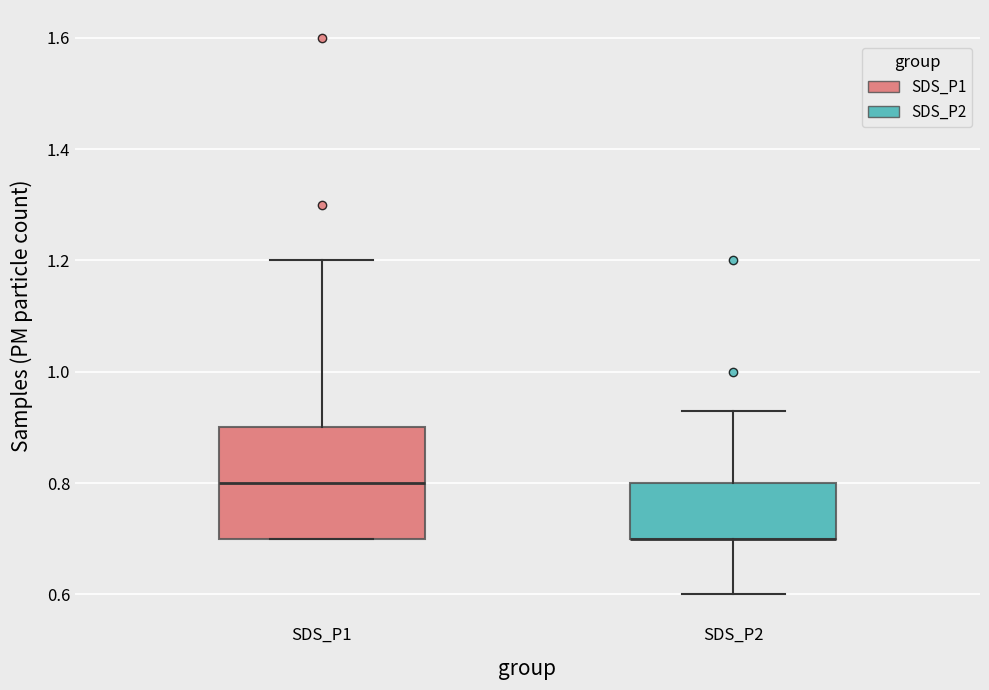

Where is the lower edge of the box for SDS_P2 on the y-axis? The values are not printed on the chart, so give them approximately, as read against the axis.

0.70